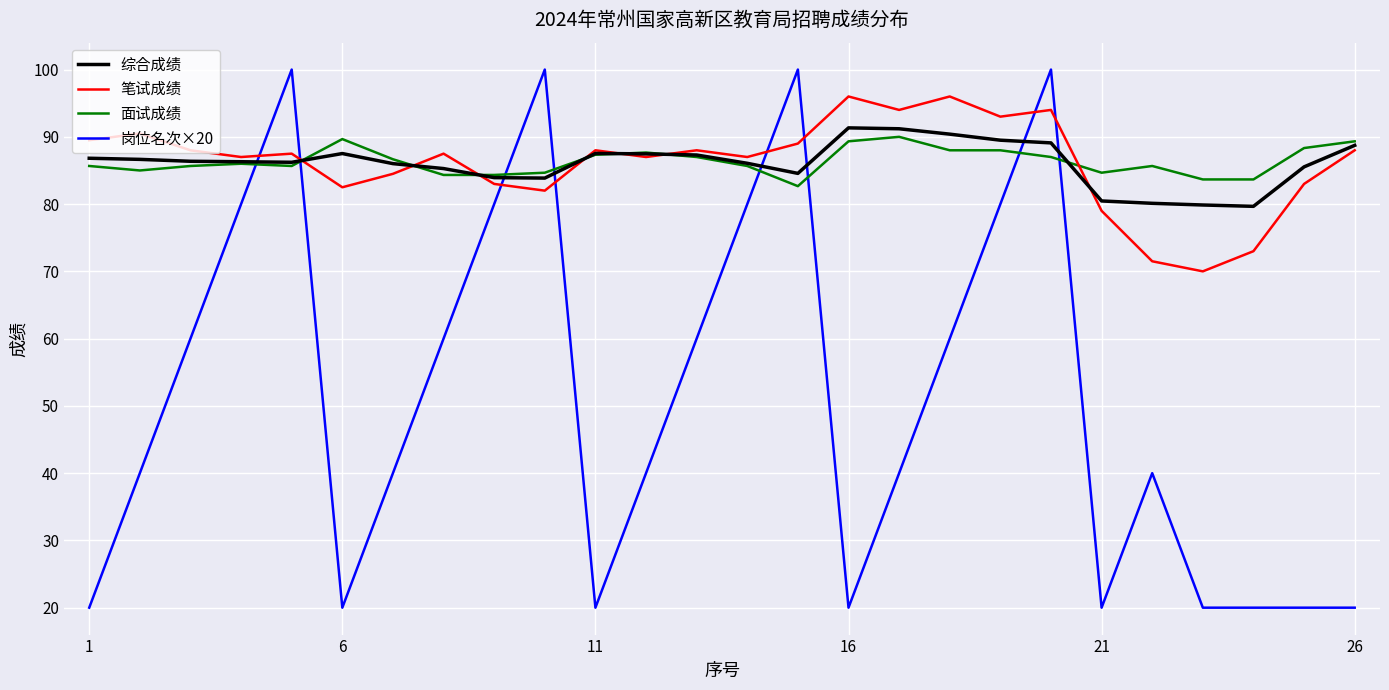

What is the minimum value shown in the chart?

20.0